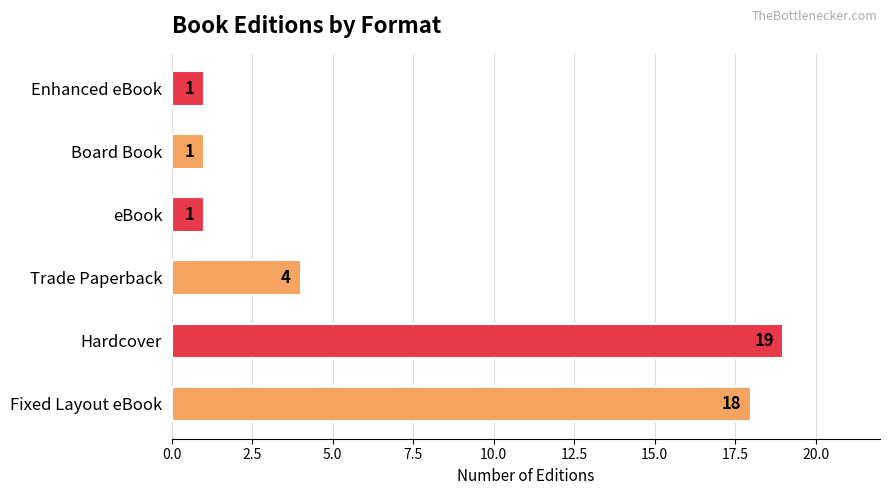

True or false: the data shows 34 at Hardcover.

False